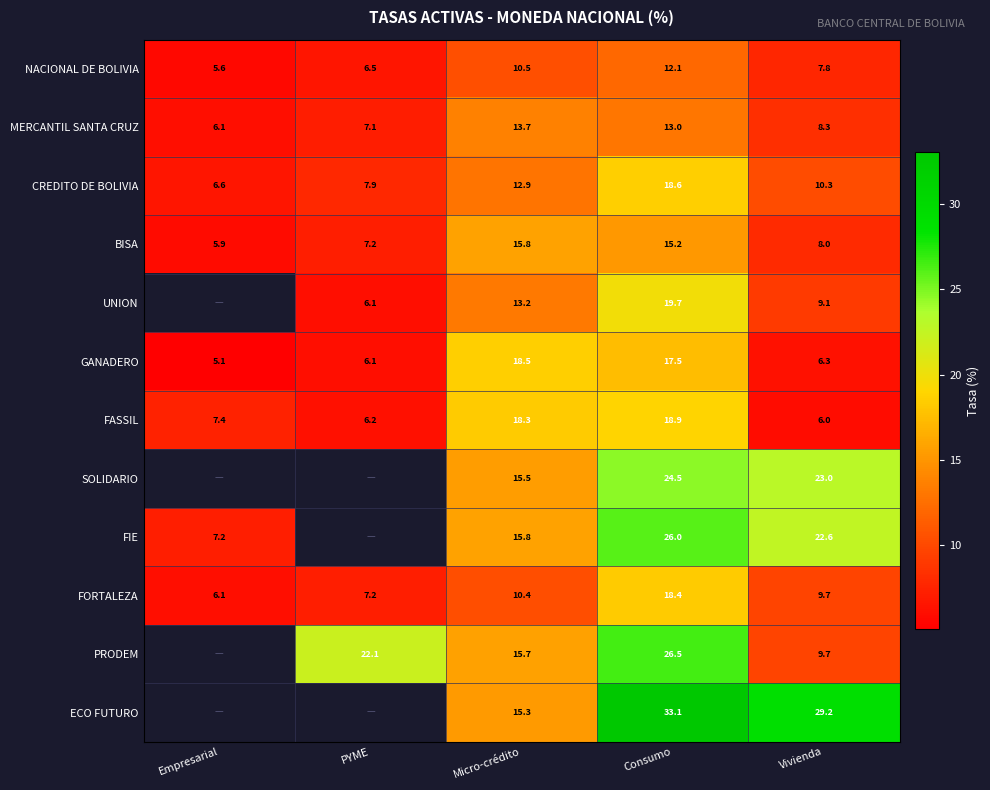

Is it true that UNION equals 6.1 at PYME?

True